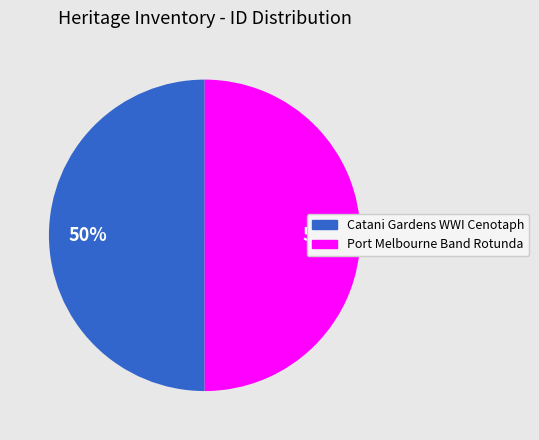

Approximately how many times larger is the value at Port Melbourne Band Rotunda compared to Catani Gardens WWI Cenotaph?

1.0